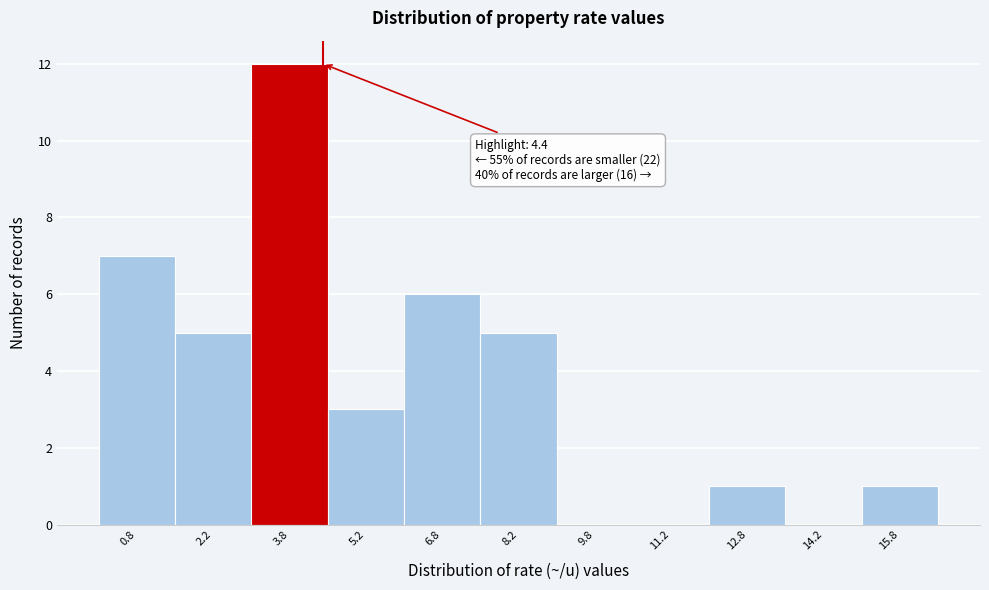

Over which range of the x-axis is the bar tallest?

3.0 to 4.5